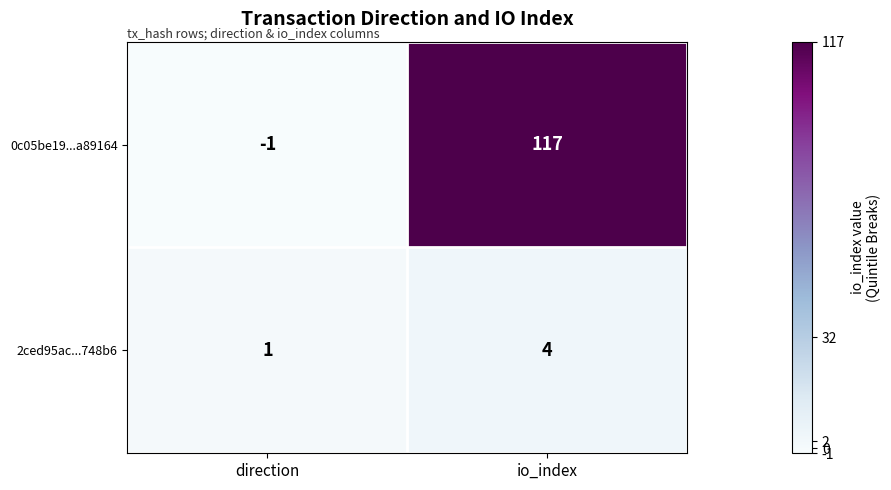

True or false: 2ced95ac...748b6 has a value of 1 at direction.

True